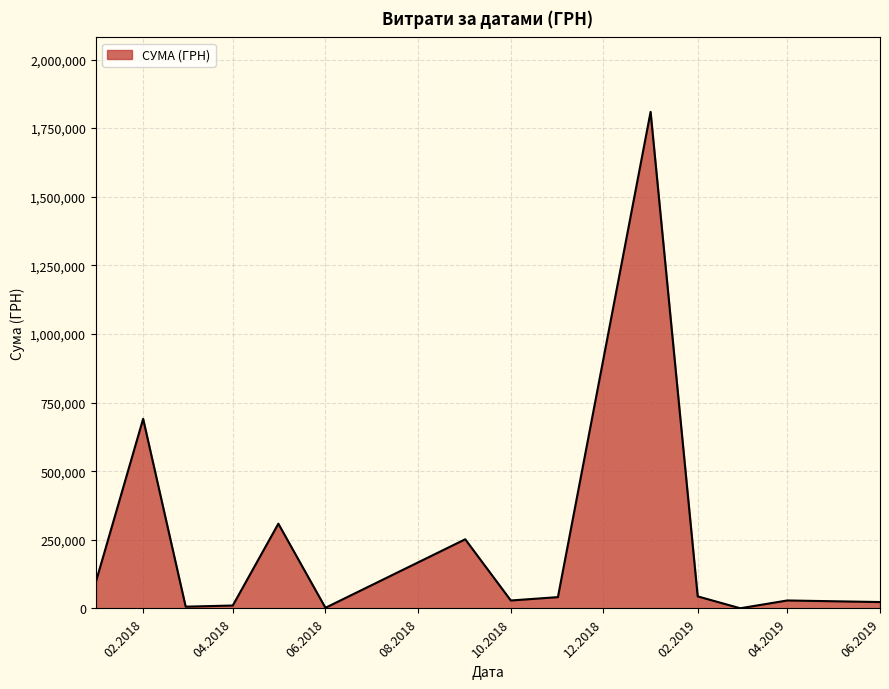

What is the difference between the maximum and minimum values?

1808543.2